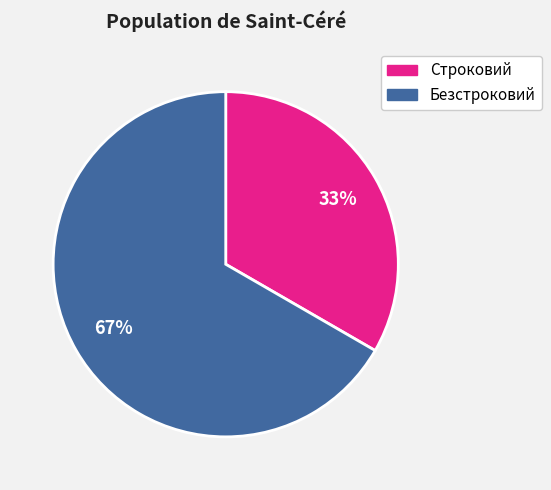

Is there any slice that represents more than half of the pie?

Yes